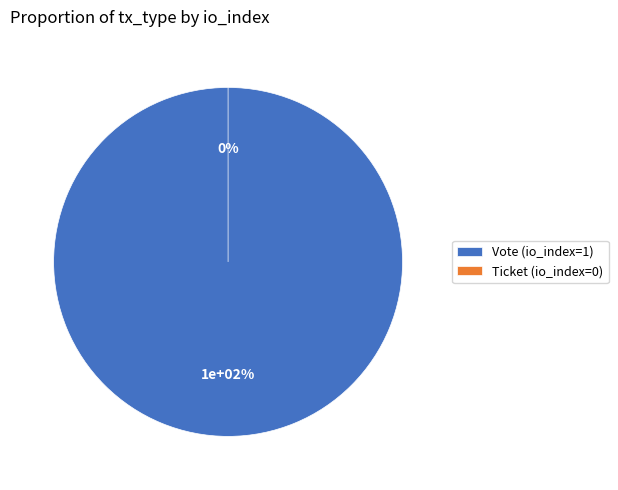

Is the sum of Vote (io_index=1) and Ticket (io_index=0) greater than half?

Yes